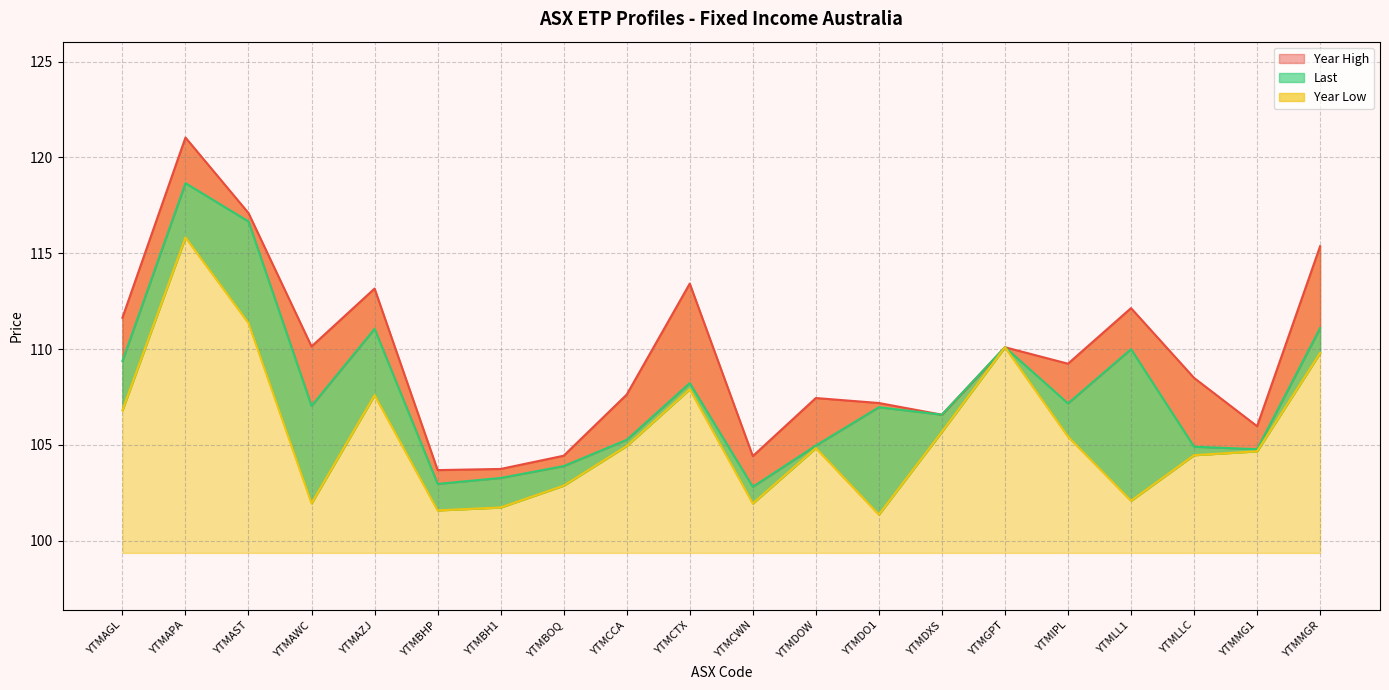

What is the sum of all Last line values?

2155.8